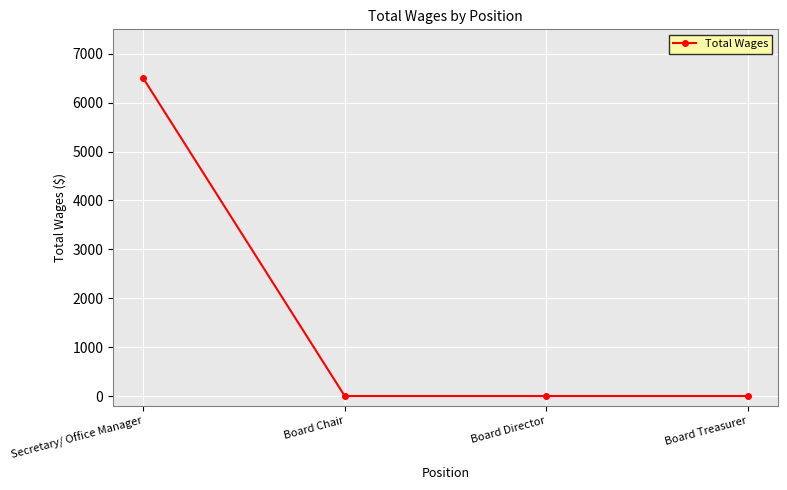

Between Board Treasurer and Secretary/ Office Manager, which is larger?

Secretary/ Office Manager